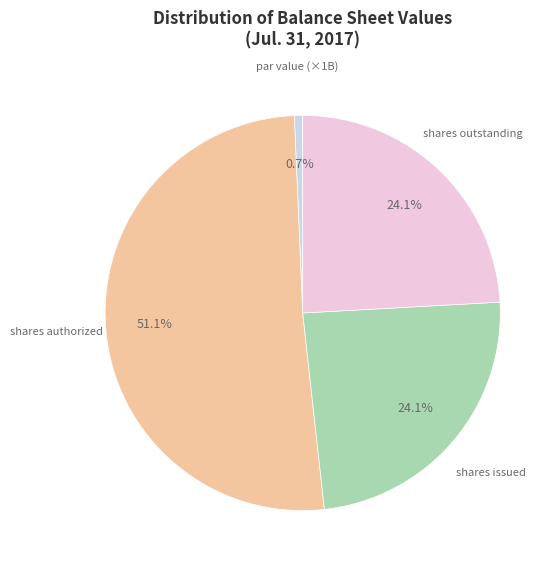

How many slices are in this pie chart?

4